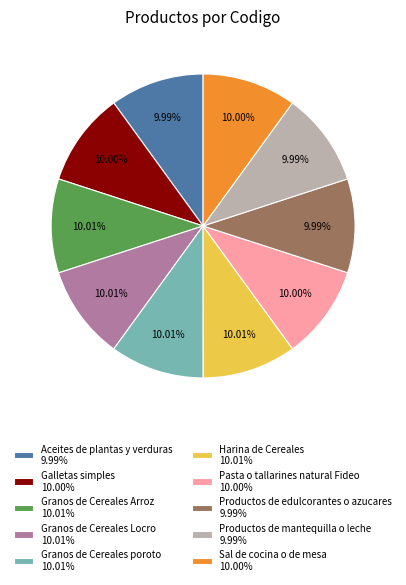

True or false: Granos de Cereales Arroz accounts for 19% of the total.

False